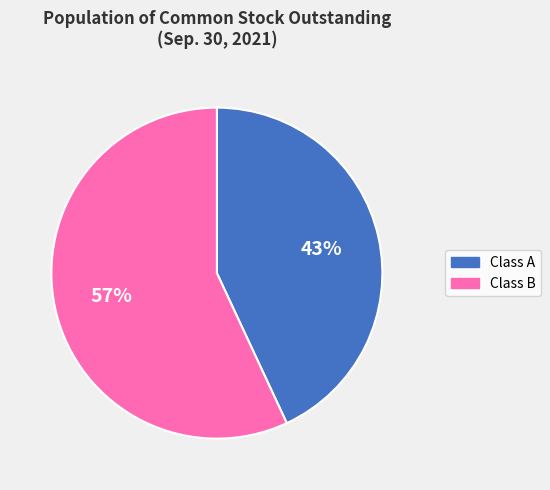

Rank the categories by value from highest to lowest.

Class B, Class A